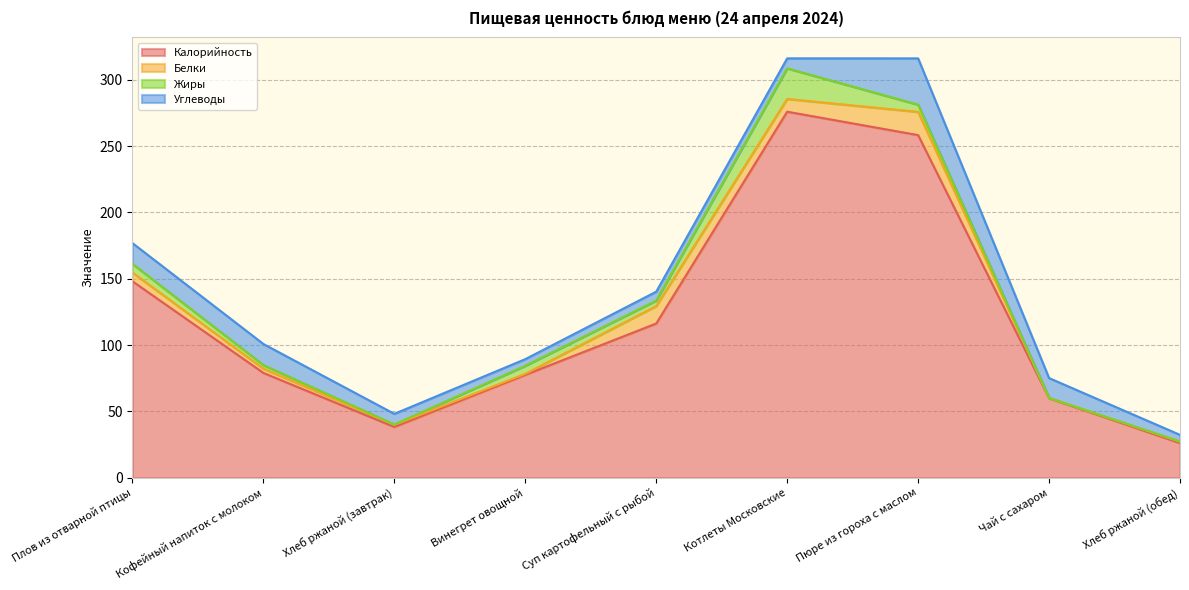

In Калорийность, how many points are higher than both neighbors (excluding endpoints)?

1